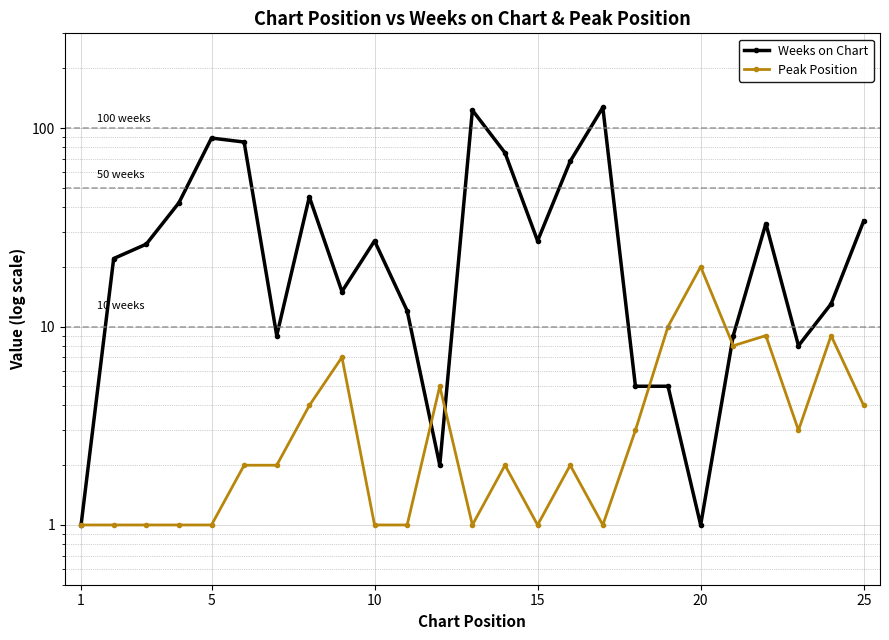

How many lines are shown in the chart?

2